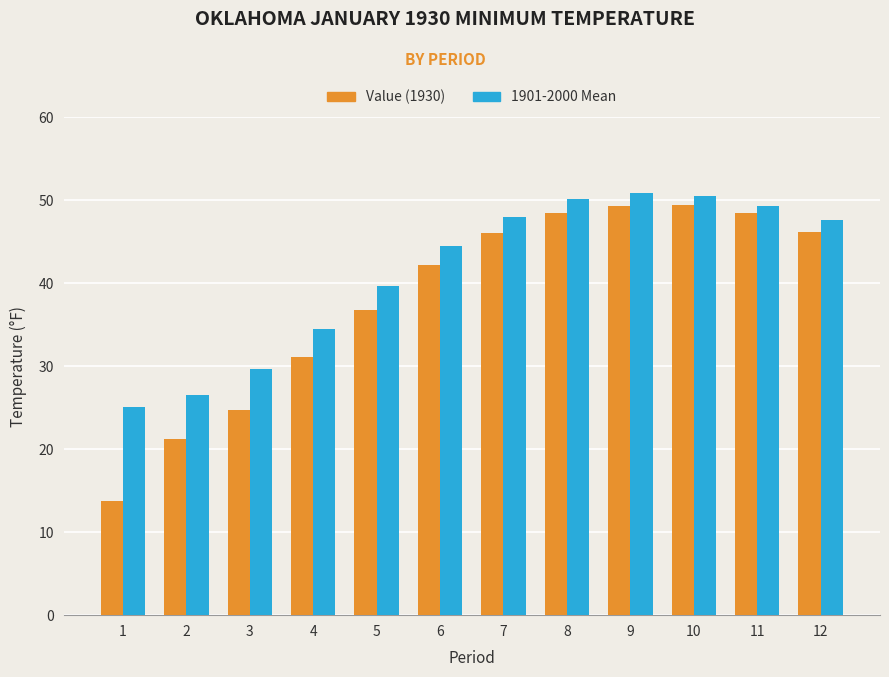

At how many categories does at least one series exceed 24?

12